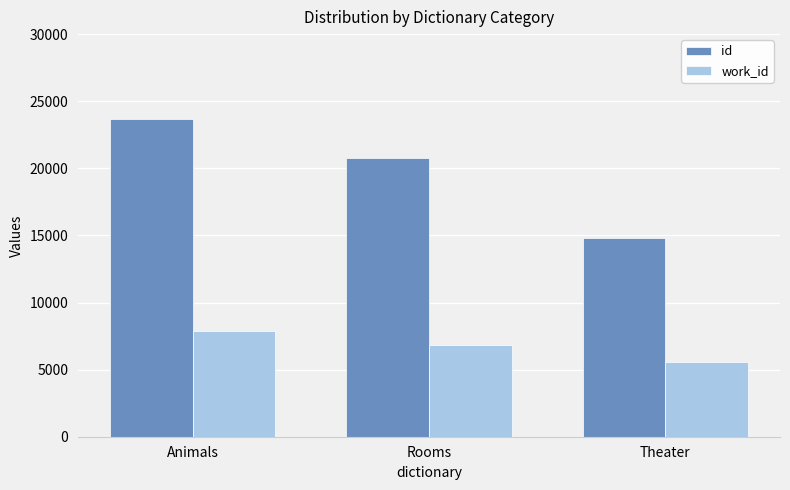

How many series are shown in this chart?

2